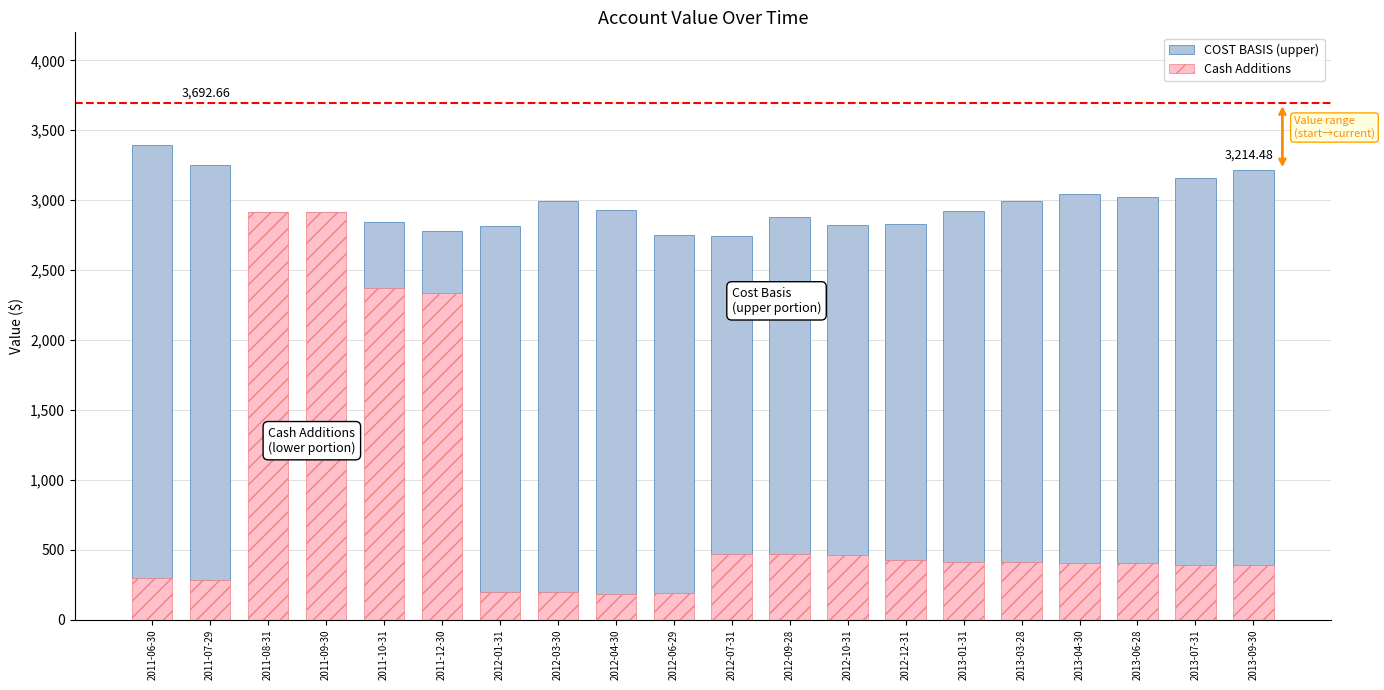

What is the sum of the Cash Additions values at 2011-06-30 and 2012-12-31?

722.7